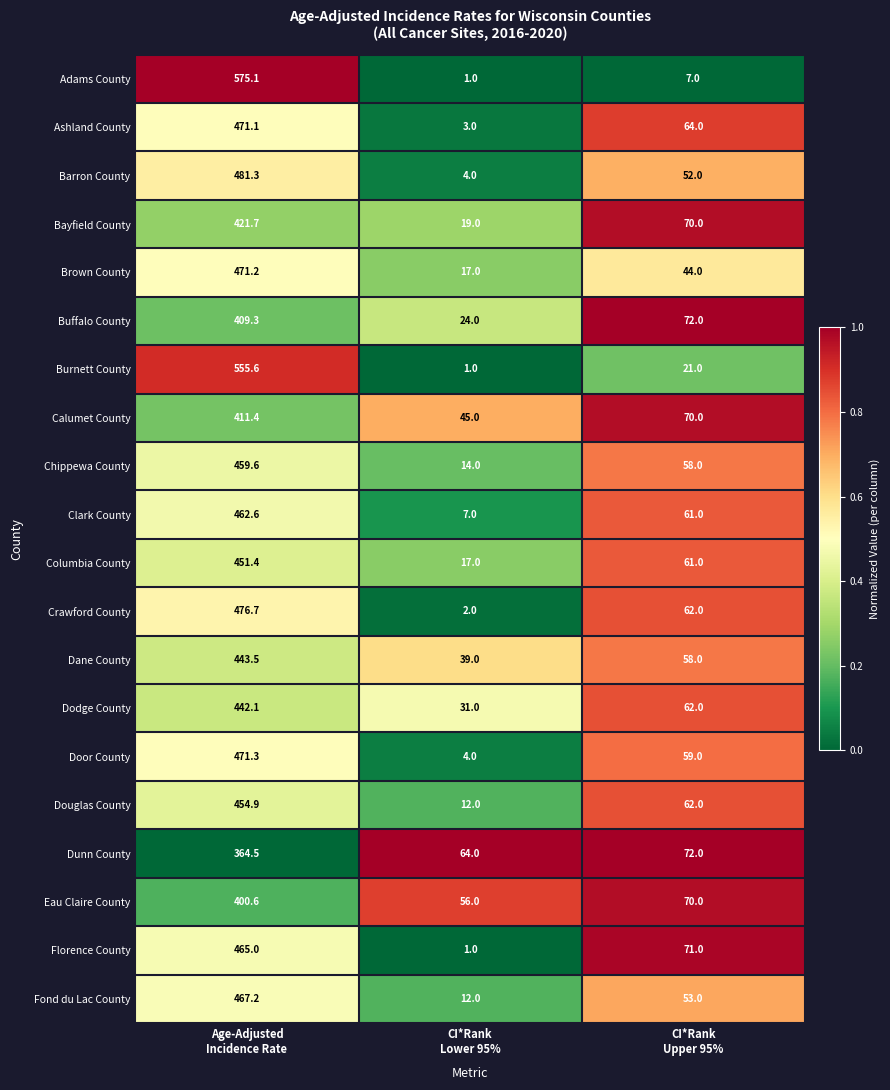

Which series has the largest total across all categories?

Adams County